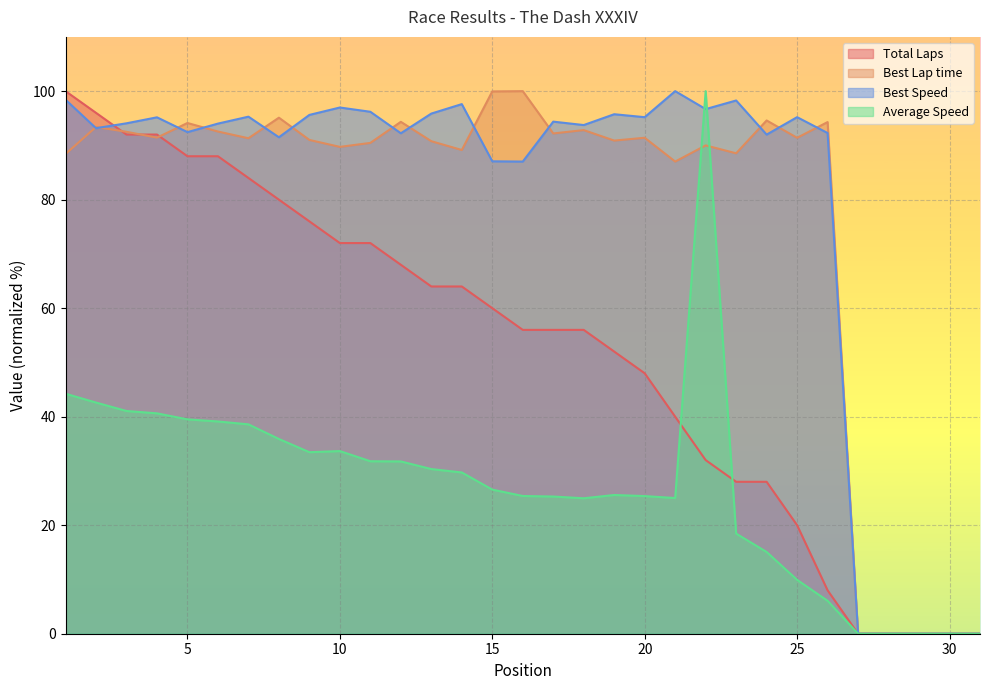

Rank the categories by Average Speed value from highest to lowest.

22, 1, 2, 3, 4, 5, 6, 7, 8, 10, 9, 11, 12, 13, 14, 15, 19, 16, 20, 17, 21, 18, 23, 24, 25, 26, 27, 28, 29, 30, 31